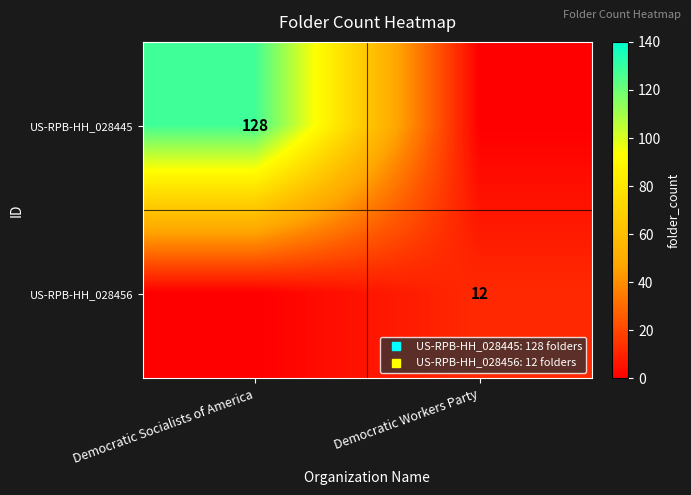

The US-RPB-HH_028456 series shows -8 at Democratic Socialists of America. True or false?

False